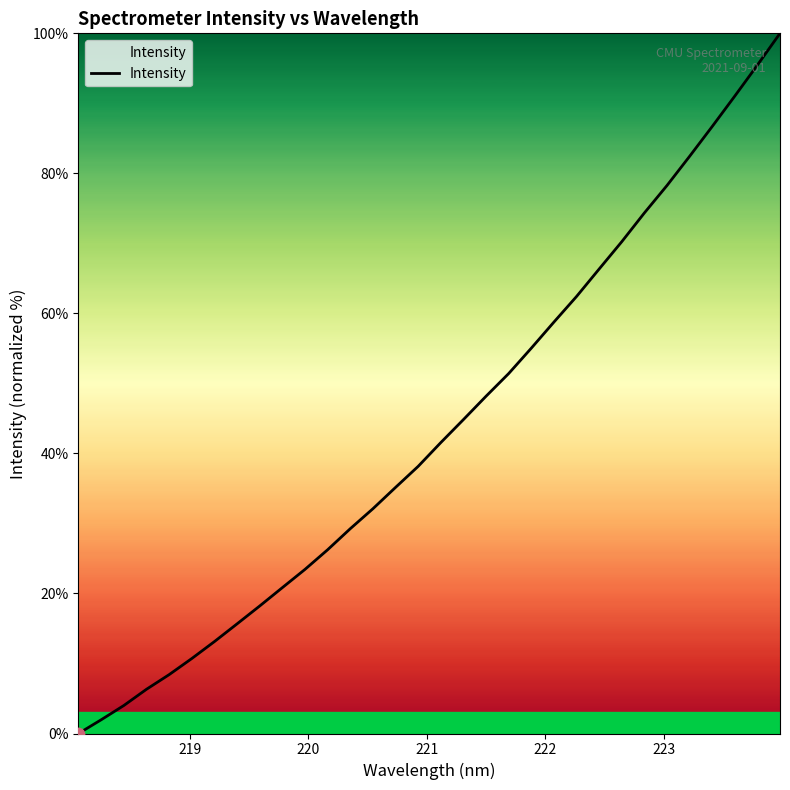

What is the difference between the maximum and minimum values?

100.0